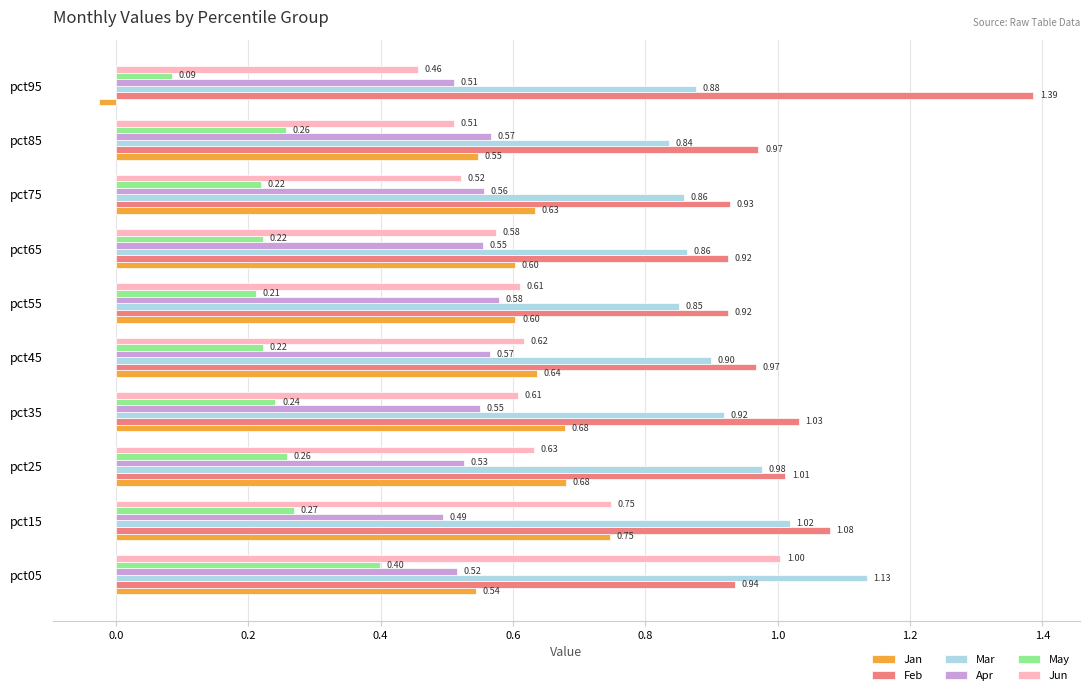

Is the value of Jan at pct45 greater than the value of Jun at pct05?

No